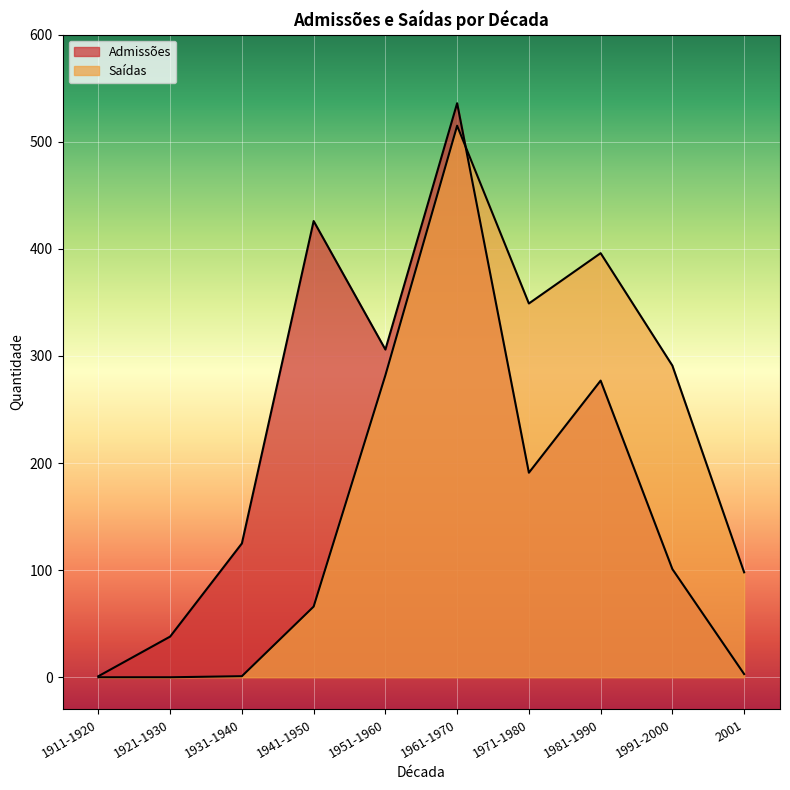

How many interior local valleys does the Admissões series have?

2